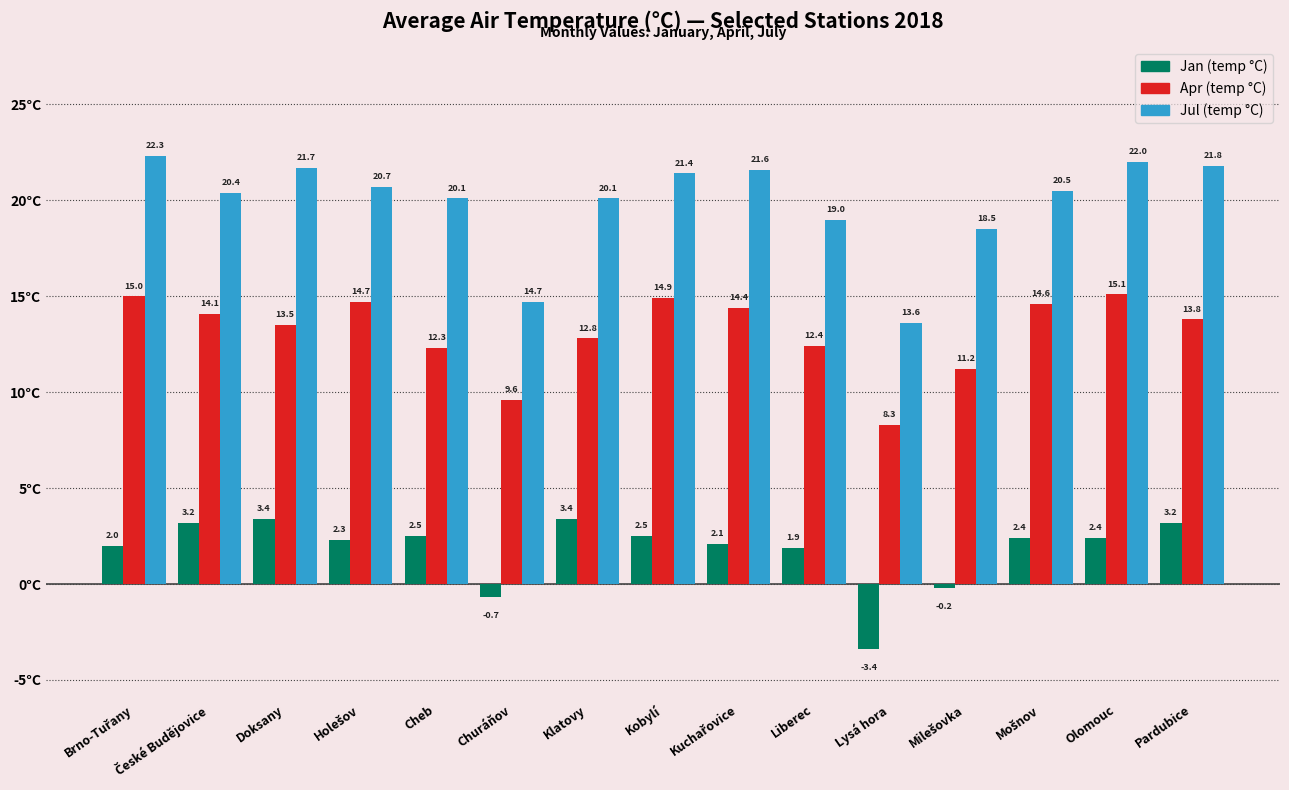

Which series has the largest total across all categories?

Jul (temp °C)